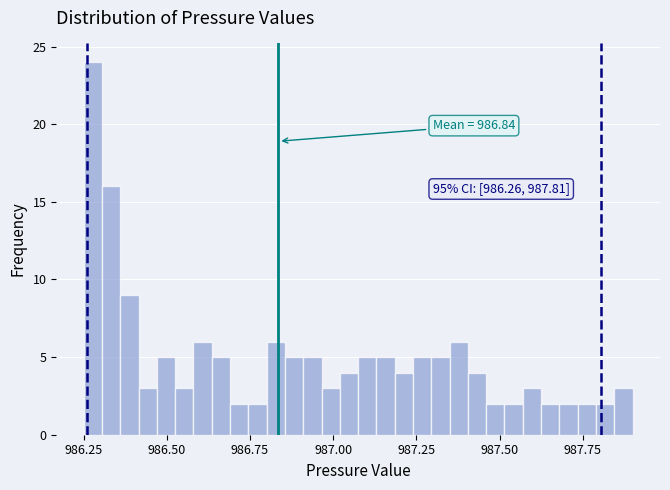

Read against the x-axis, roughly where is the centre of the tallest bar?

986.30